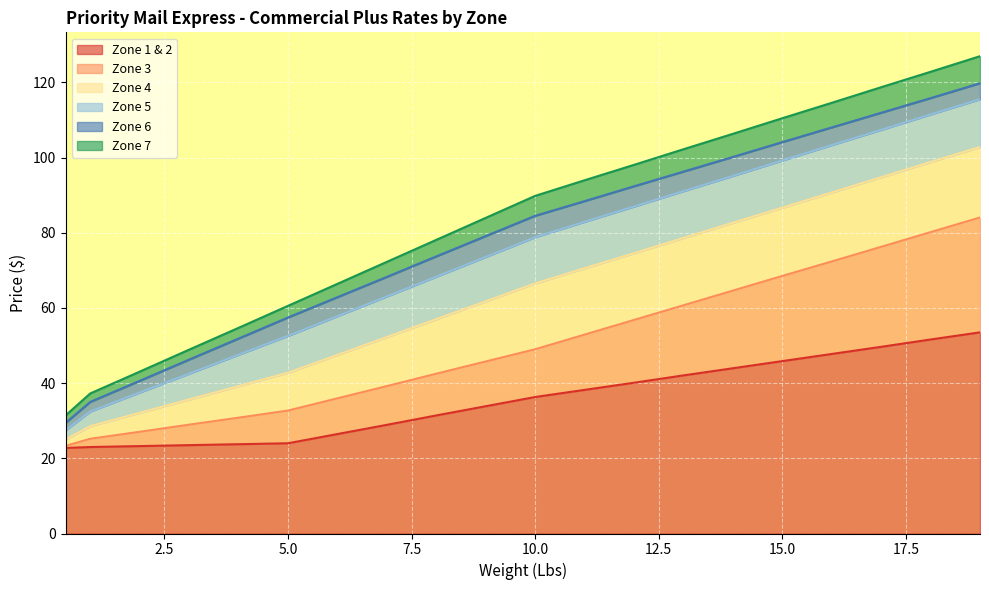

At how many categories does at least one series exceed 63?

14